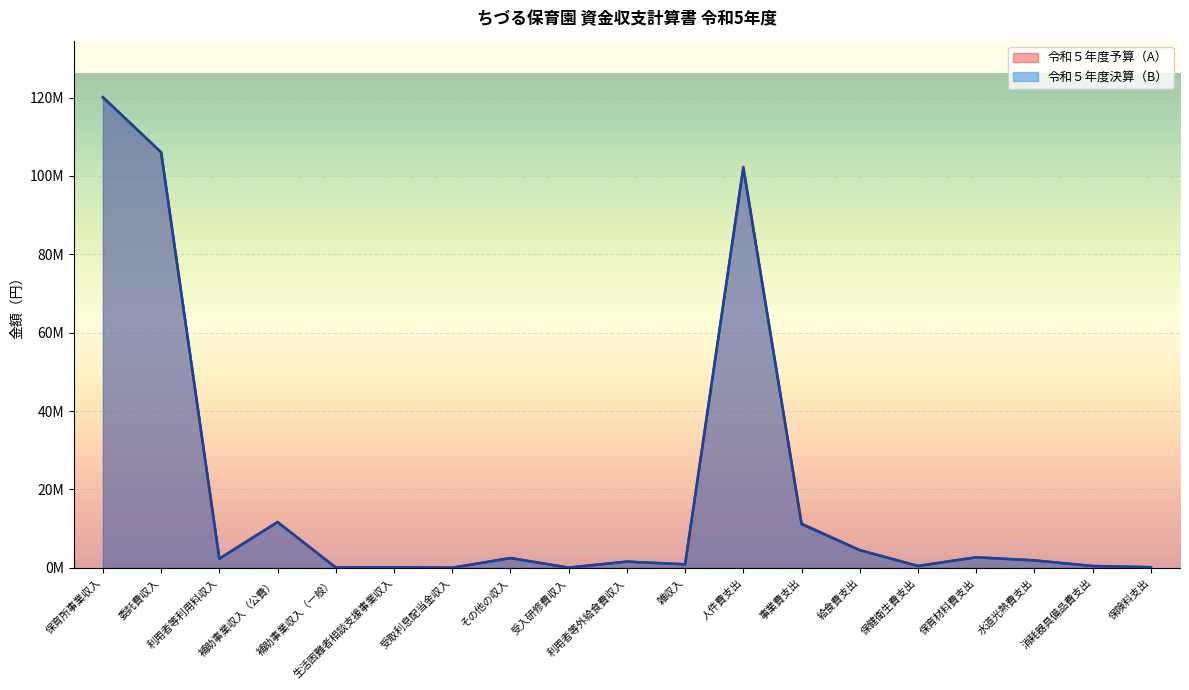

Which has a higher value, 保育所事業収入 or 事業費支出?

保育所事業収入